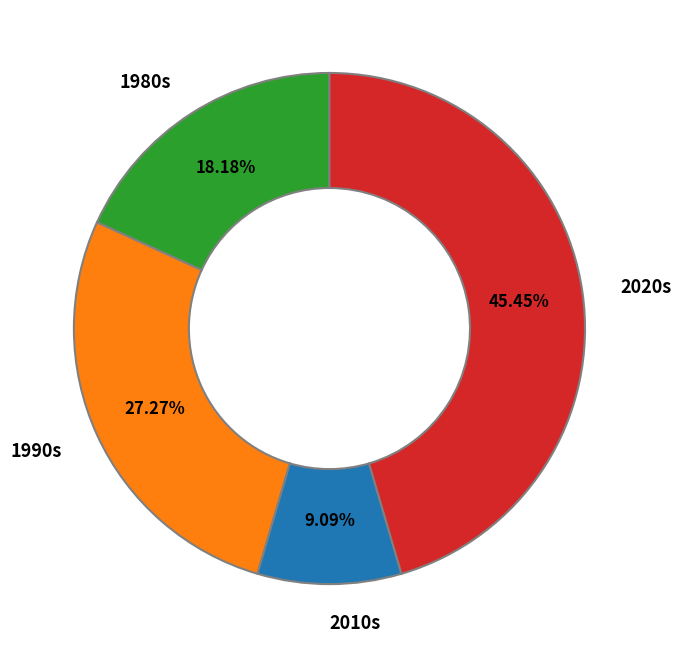

Is there a majority slice in this chart?

No